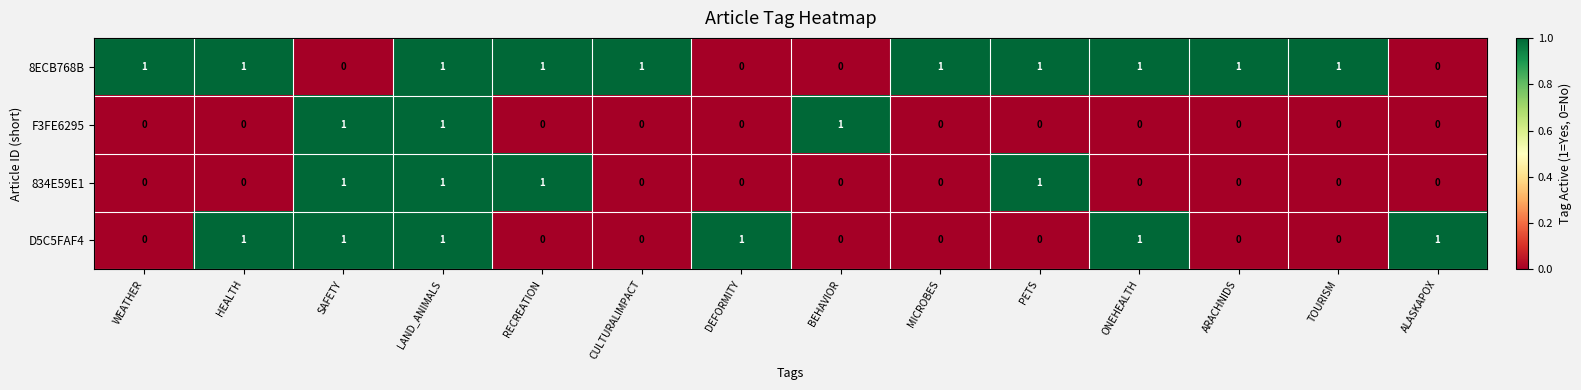

Count the F3FE6295 values in the range 0 to 1.

14